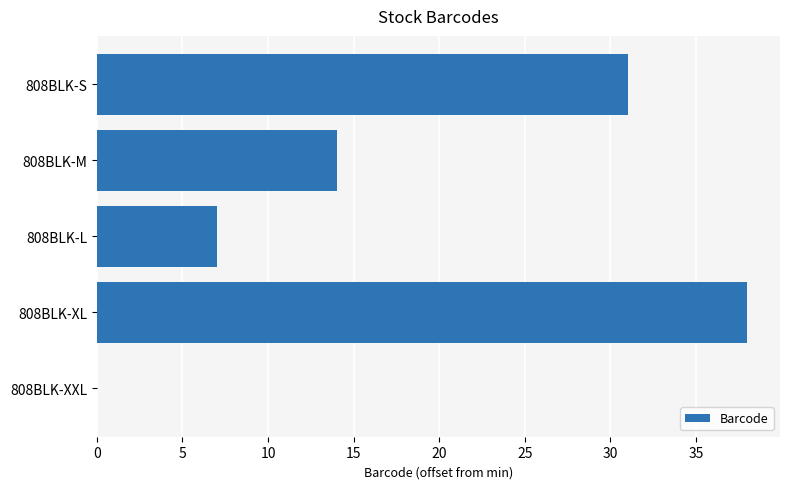

Approximately how many times larger is the value at 808BLK-XL compared to 808BLK-L?

5.4